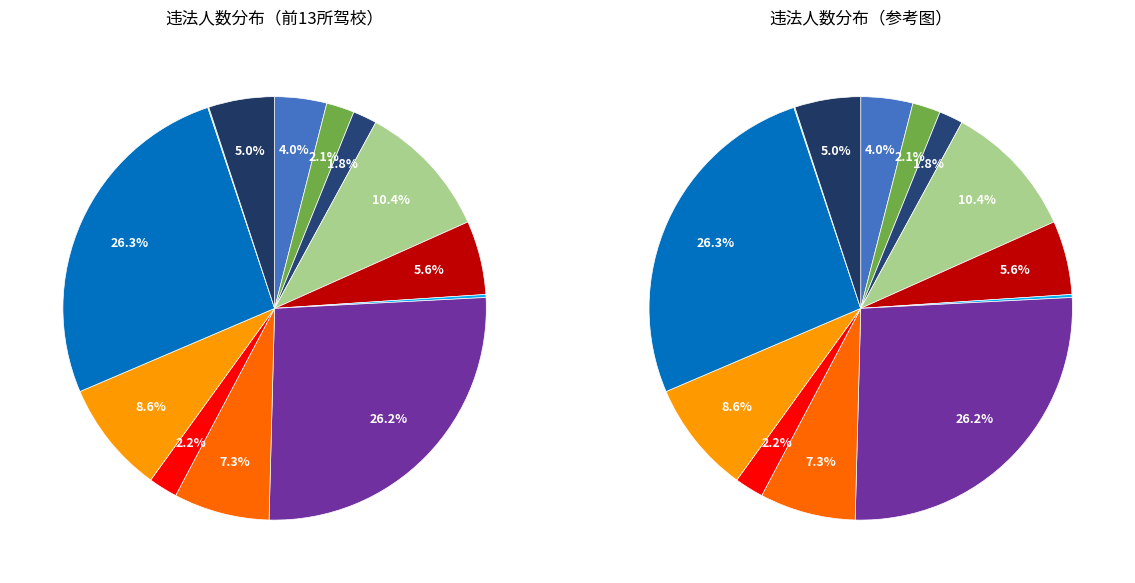

How many segments does this pie chart have?

13